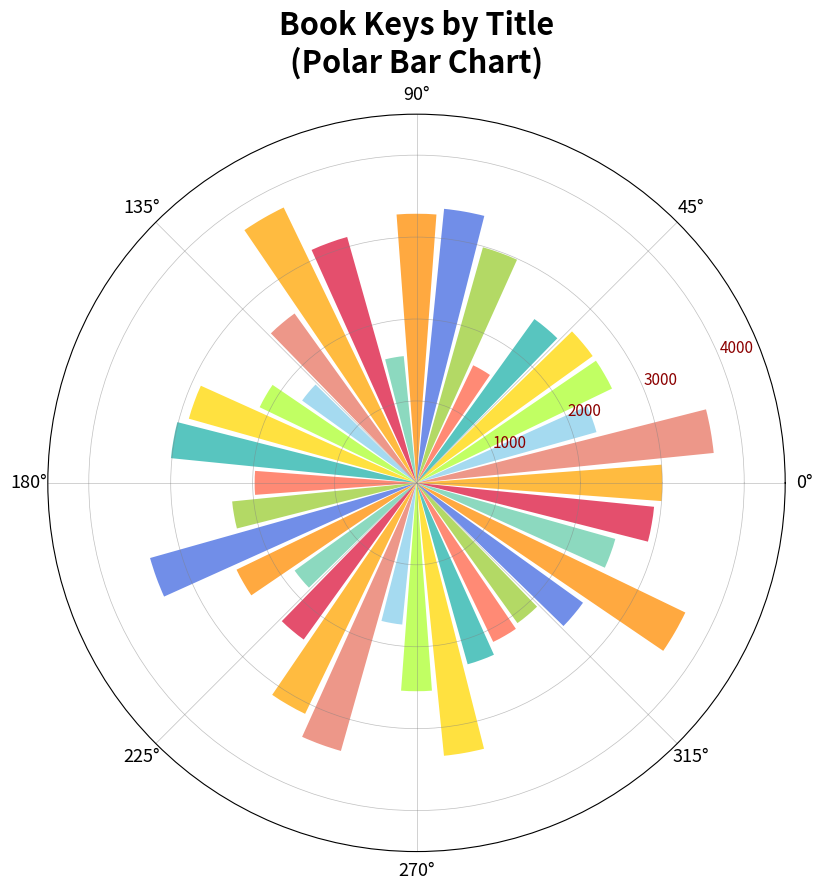

What is the value of the 2nd bar from the left?

3645.7